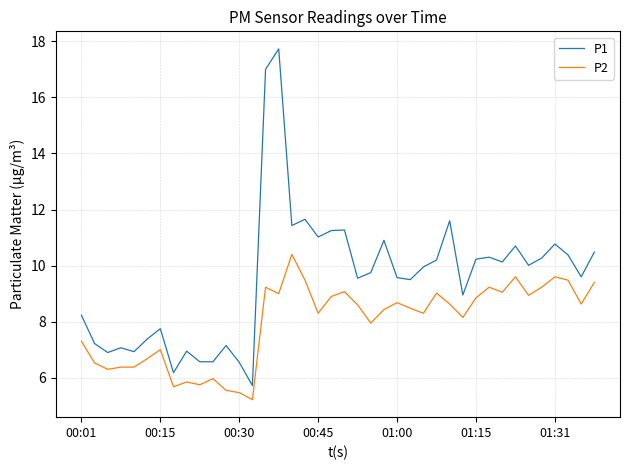

How many distinct data groups are displayed?

2